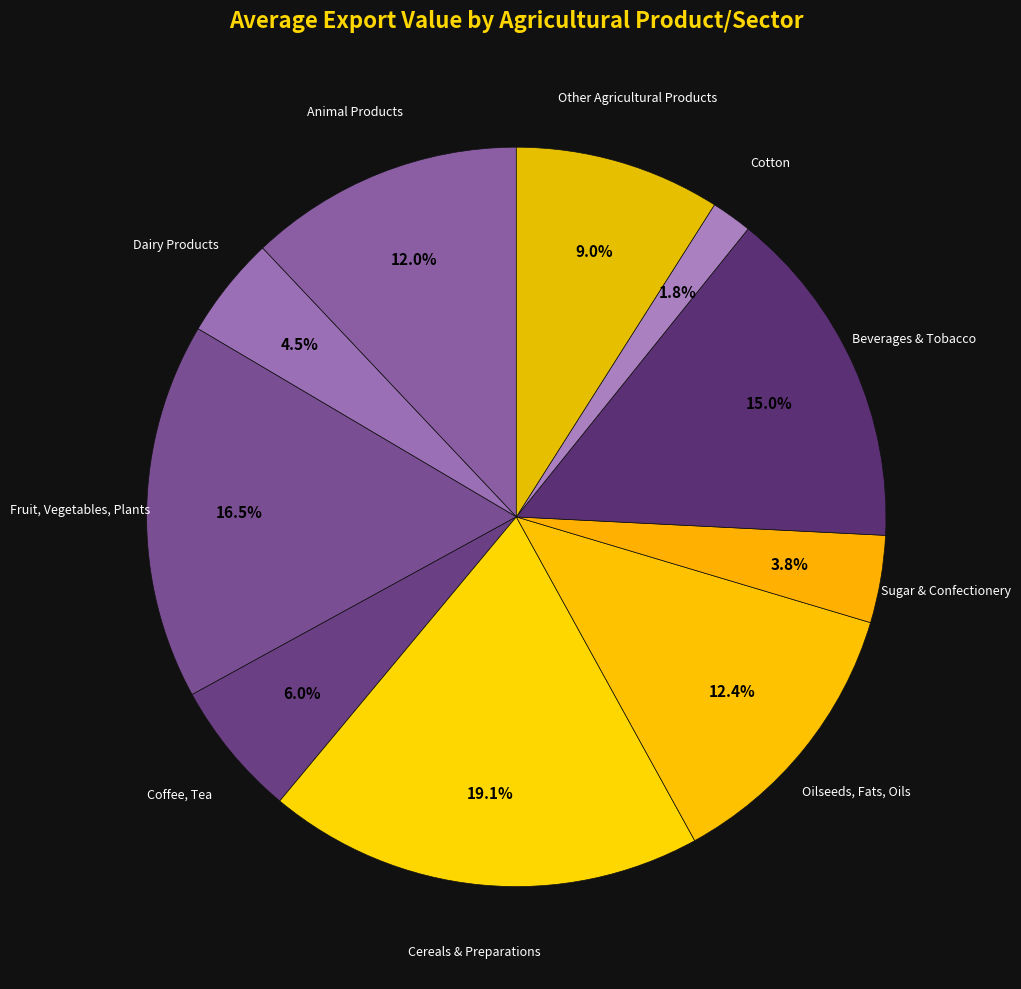

What percentage is the Cotton slice, to the nearest percent?

2%